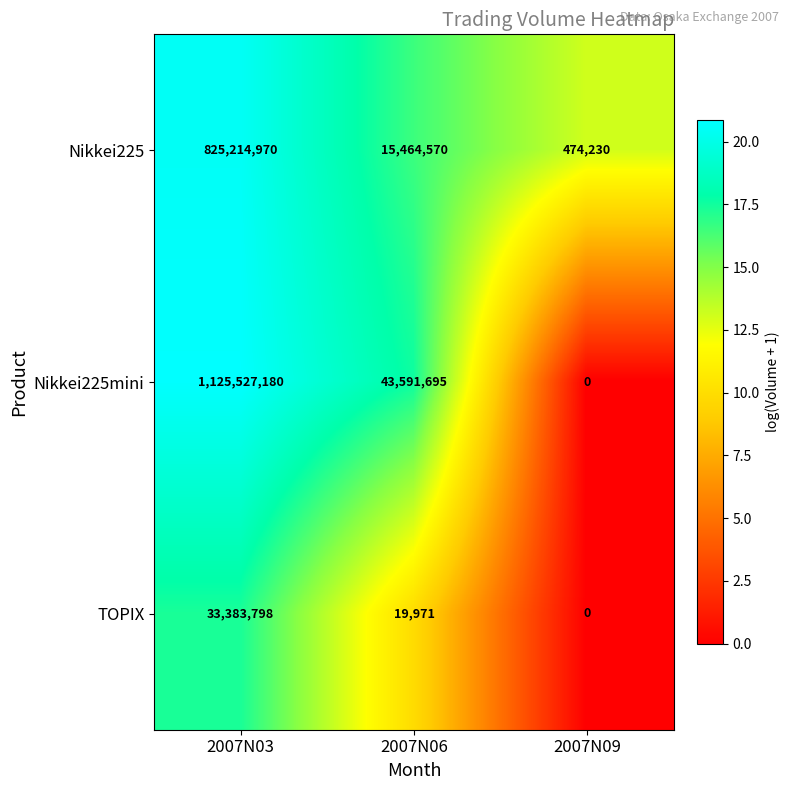

Is it true that TOPIX equals 0 at 2007N09?

True